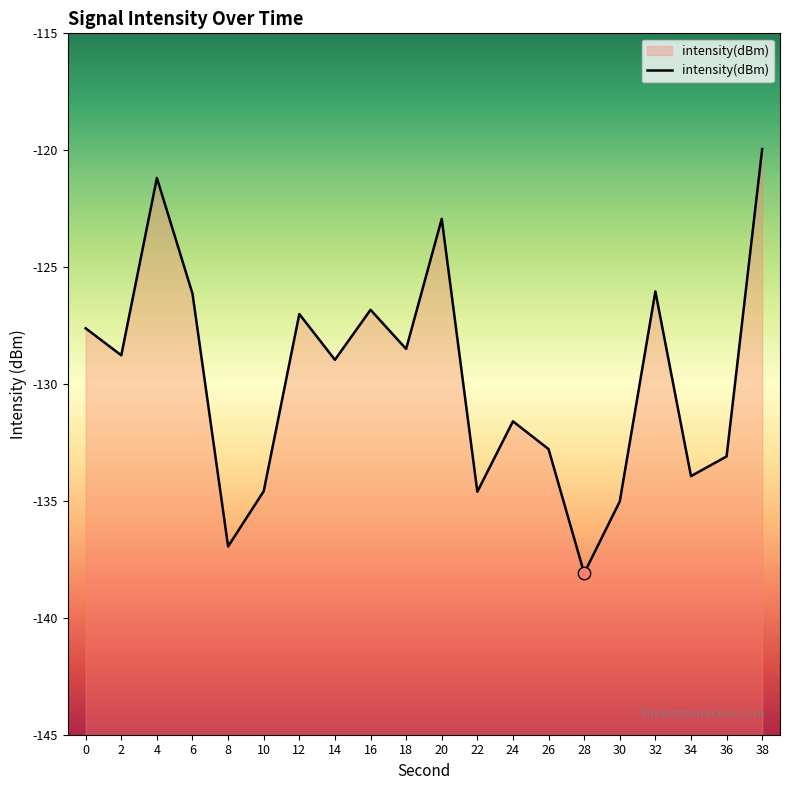

What is the change in value from 12 to 16?

+0.2